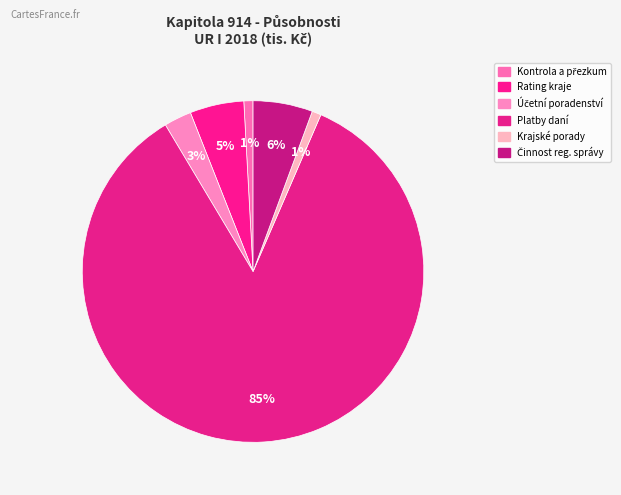

Which category accounts for the majority?

Platby daní